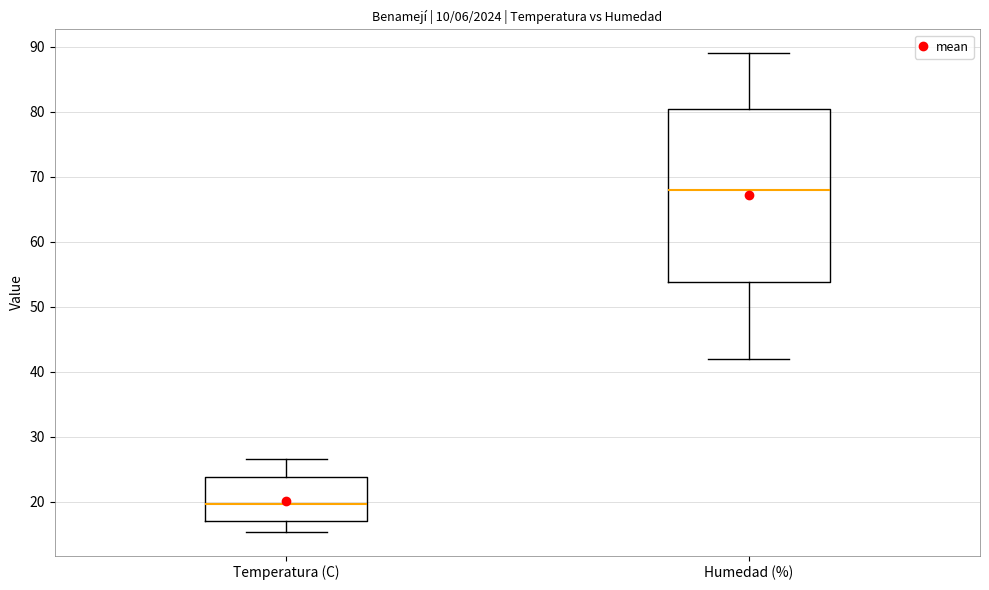

Reading left to right, transcribe this box plot: for each box, give where its median line is, the range the box spans, and where its two whiskers end, as read against the y-axis. The values are not printed on the chart, so give them approximately, as read against the axis.

Temperatura (C): median 20, box 17 to 24, whiskers 15 to 27
Humedad (%): median 68, box 54 to 81, whiskers 42 to 89